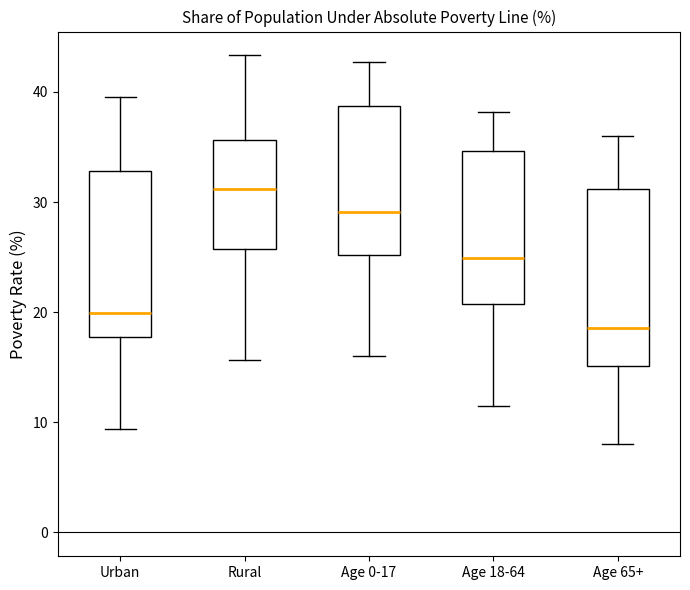

Which box's median line is the highest?

Rural